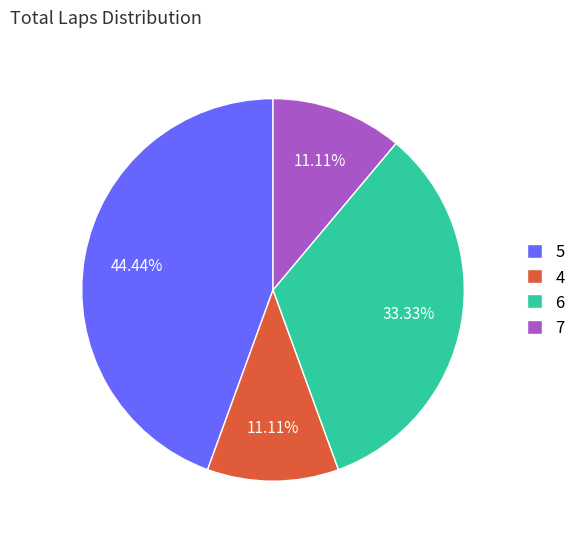

Combined, do 6 and 4 account for over 50%?

No